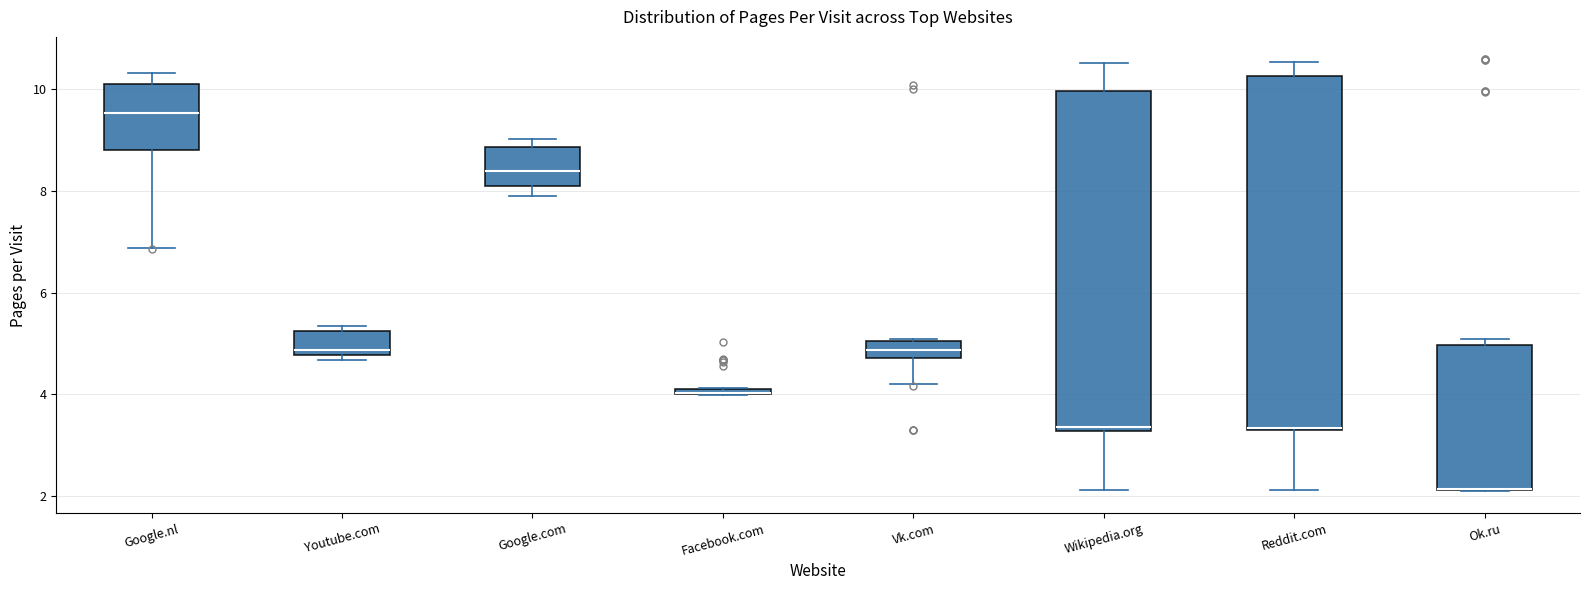

Which box is the tallest, from its lower edge to its upper edge?

Reddit.com